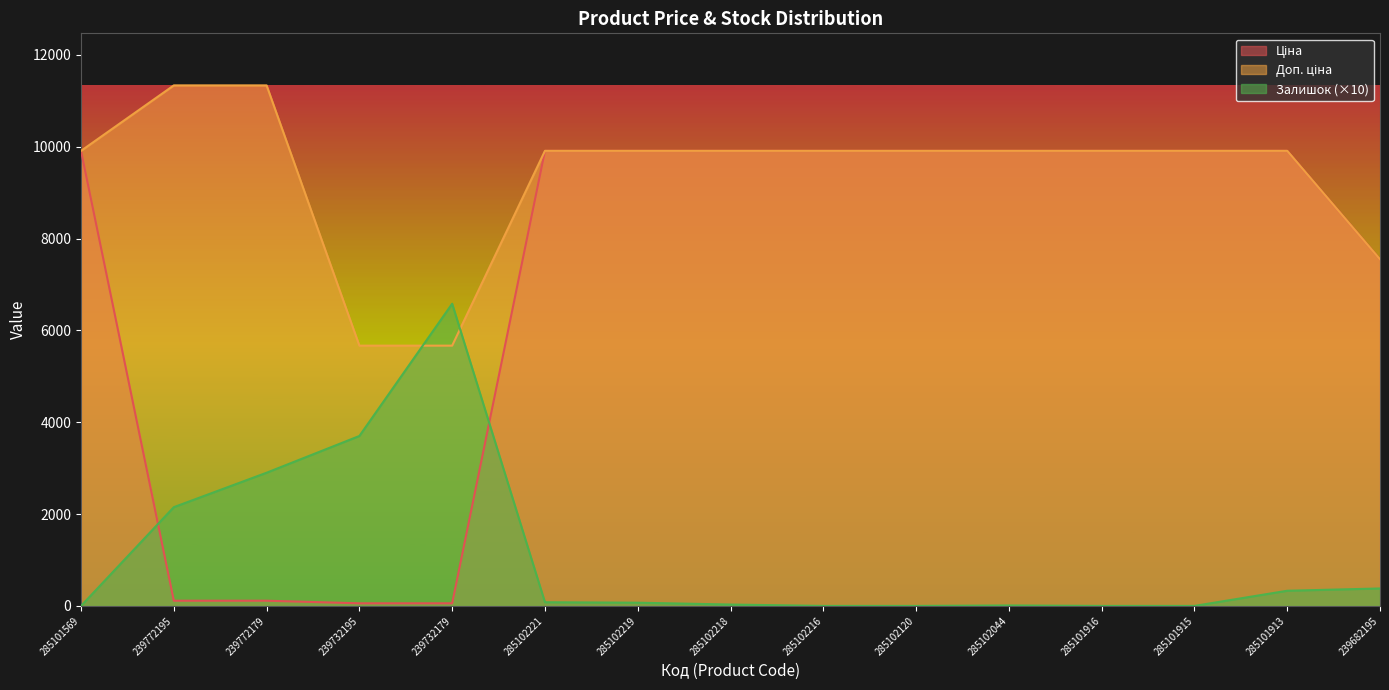

Reading left to right, transcribe all the data shown in this chart.

Ціна: 285101569=9908.5	239772195=113.3	239772179=113.3	239732195=56.7	239732179=56.7	285102221=9908.5	285102219=9908.5	285102218=9908.5	285102216=9908.5	285102120=9908.5	285102044=9908.5	285101916=9908.5	285101915=9908.5	285101913=9908.5	239682195=7545.9
Доп. ціна: 285101569=9908.5	239772195=11334.0	239772179=11334.0	239732195=5667.0	239732179=5667.0	285102221=9908.5	285102219=9908.5	285102218=9908.5	285102216=9908.5	285102120=9908.5	285102044=9908.5	285101916=9908.5	285101915=9908.5	285101913=9908.5	239682195=7545.9
Залишок: 285101569=0.0	239772195=2150.0	239772179=2900.0	239732195=3700.0	239732179=6580.0	285102221=80.0	285102219=70.0	285102218=30.0	285102216=0.0	285102120=0.0	285102044=10.0	285101916=0.0	285101915=0.0	285101913=330.0	239682195=380.0